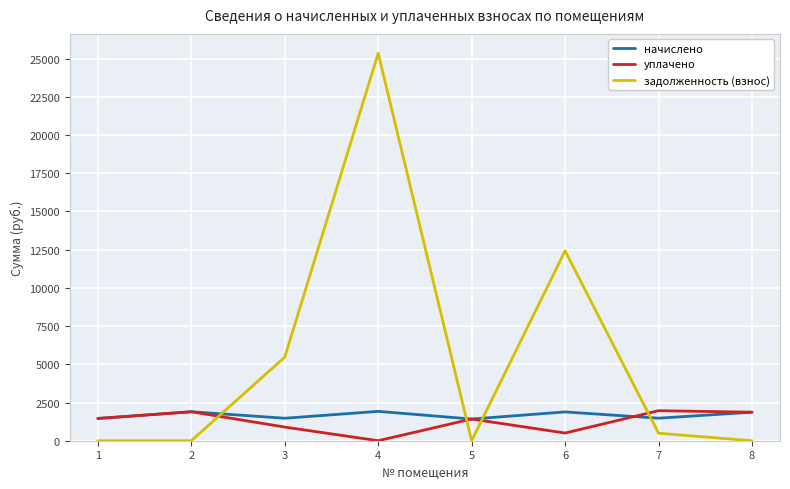

What is the total value across all series at 2?

3790.6